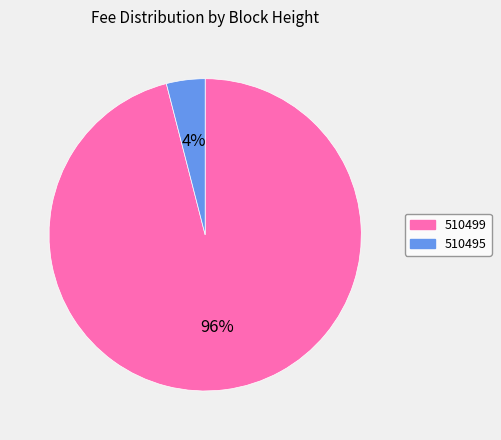

Which has a higher value, 510495 or 510499?

510499